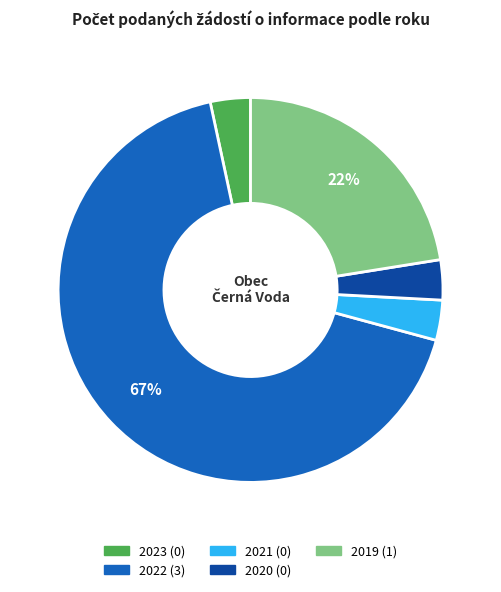

Do 2021 and 2019 together represent more than half of the pie?

No